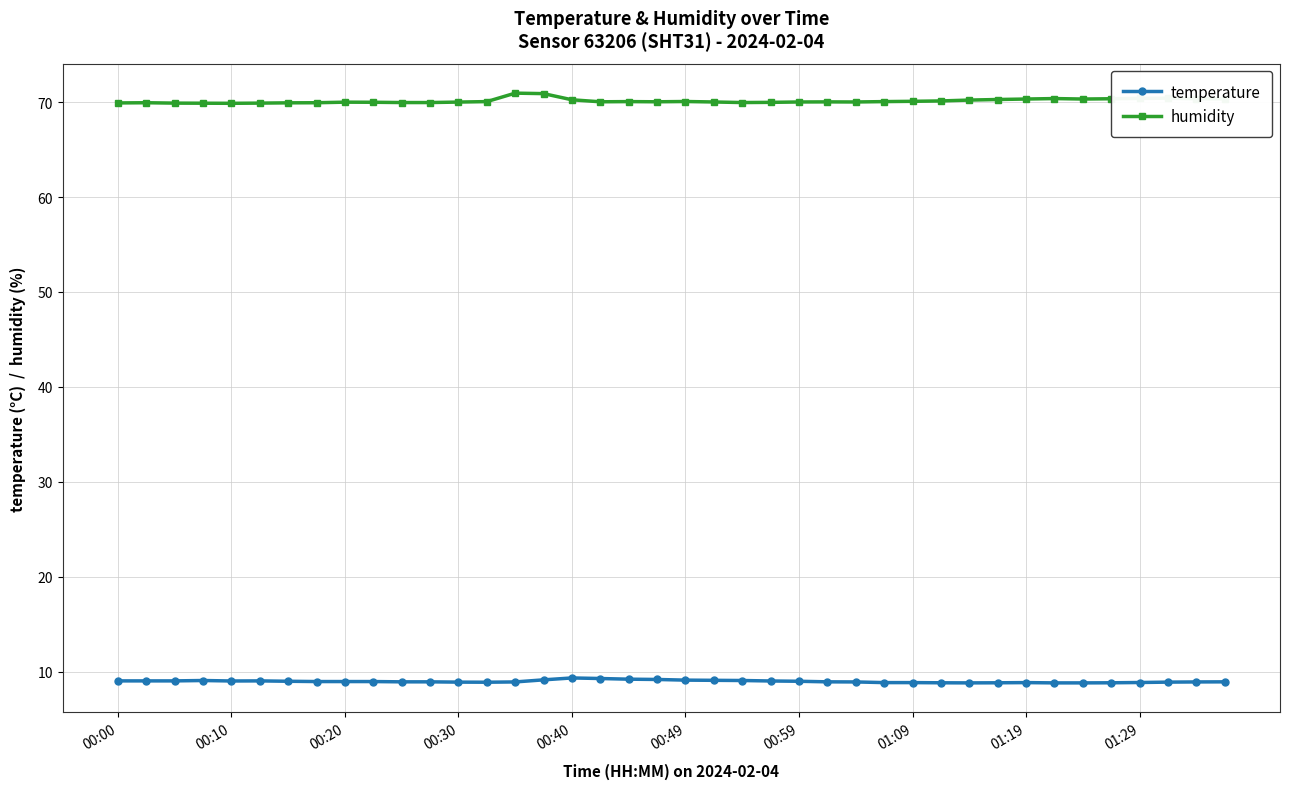

True or false: humidity and temperature cross at least once.

False